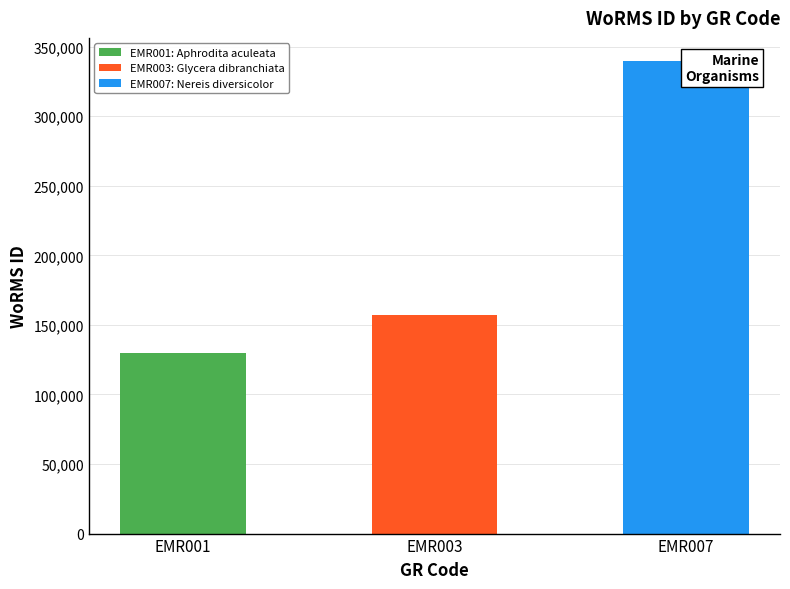

How many values exceed 157392?

1